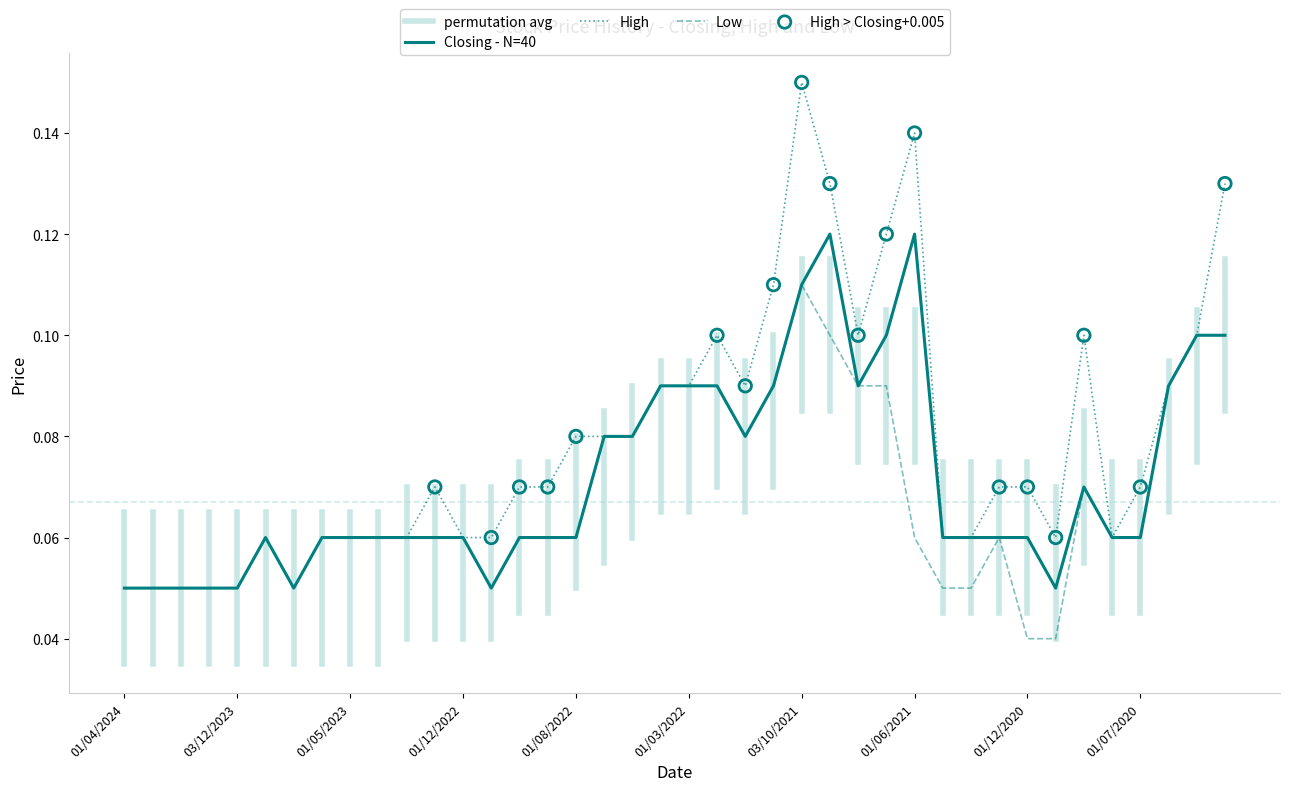

At which category is the sum across all series the highest?

03/10/2021